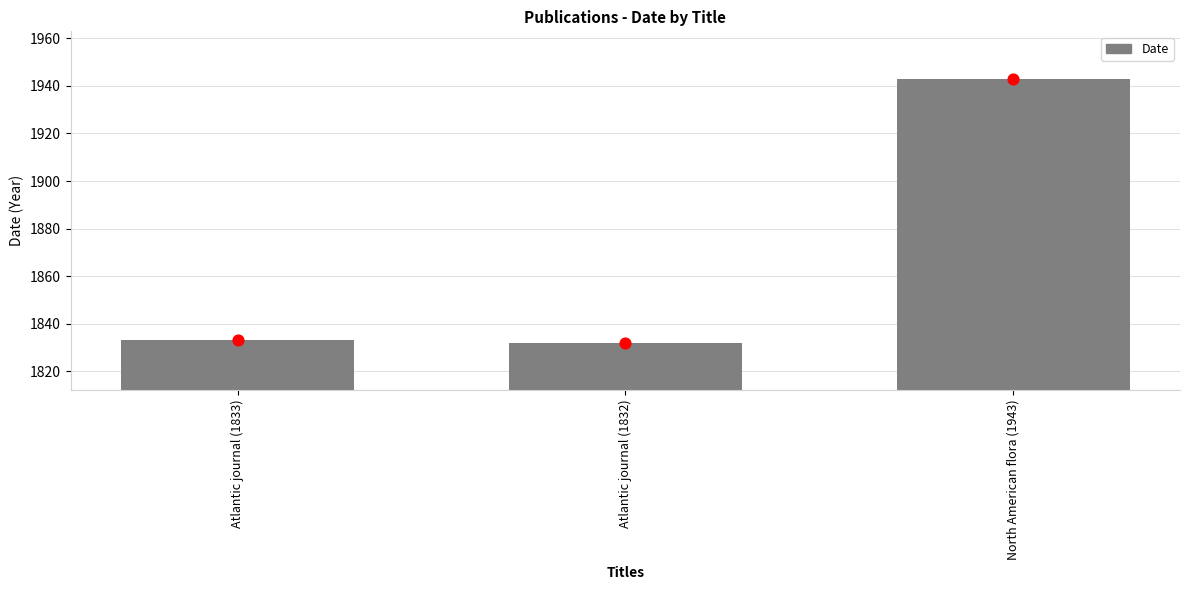

What is the ratio of the value at North American flora (1943) to the value at Atlantic journal (1833)?

1.1